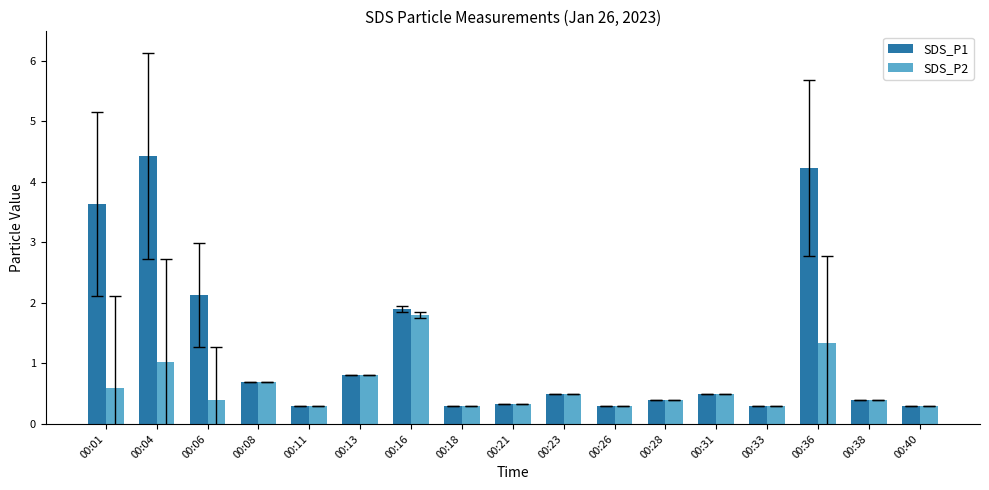

Which category has the highest value across all series?

00:04